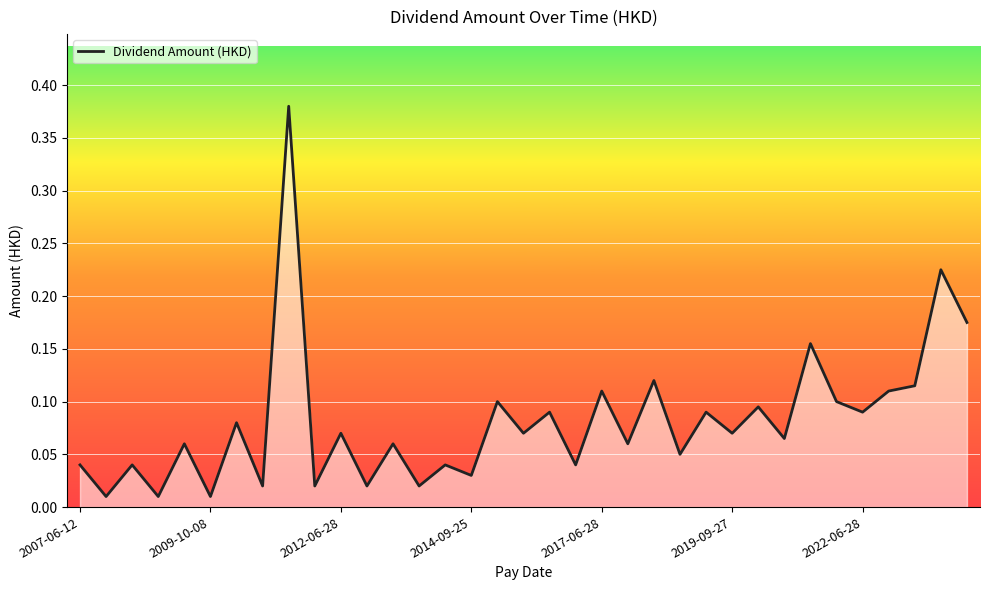

Reading left to right, what are all the values shown in this chart?

0.0	0.0	0.0	0.0	0.1	0.0	0.1	0.0	0.4	0.0	0.1	0.0	0.1	0.0	0.0	0.0	0.1	0.1	0.1	0.0	0.1	0.1	0.1	0.1	0.1	0.1	0.1	0.1	0.2	0.1	0.1	0.1	0.1	0.2	0.2